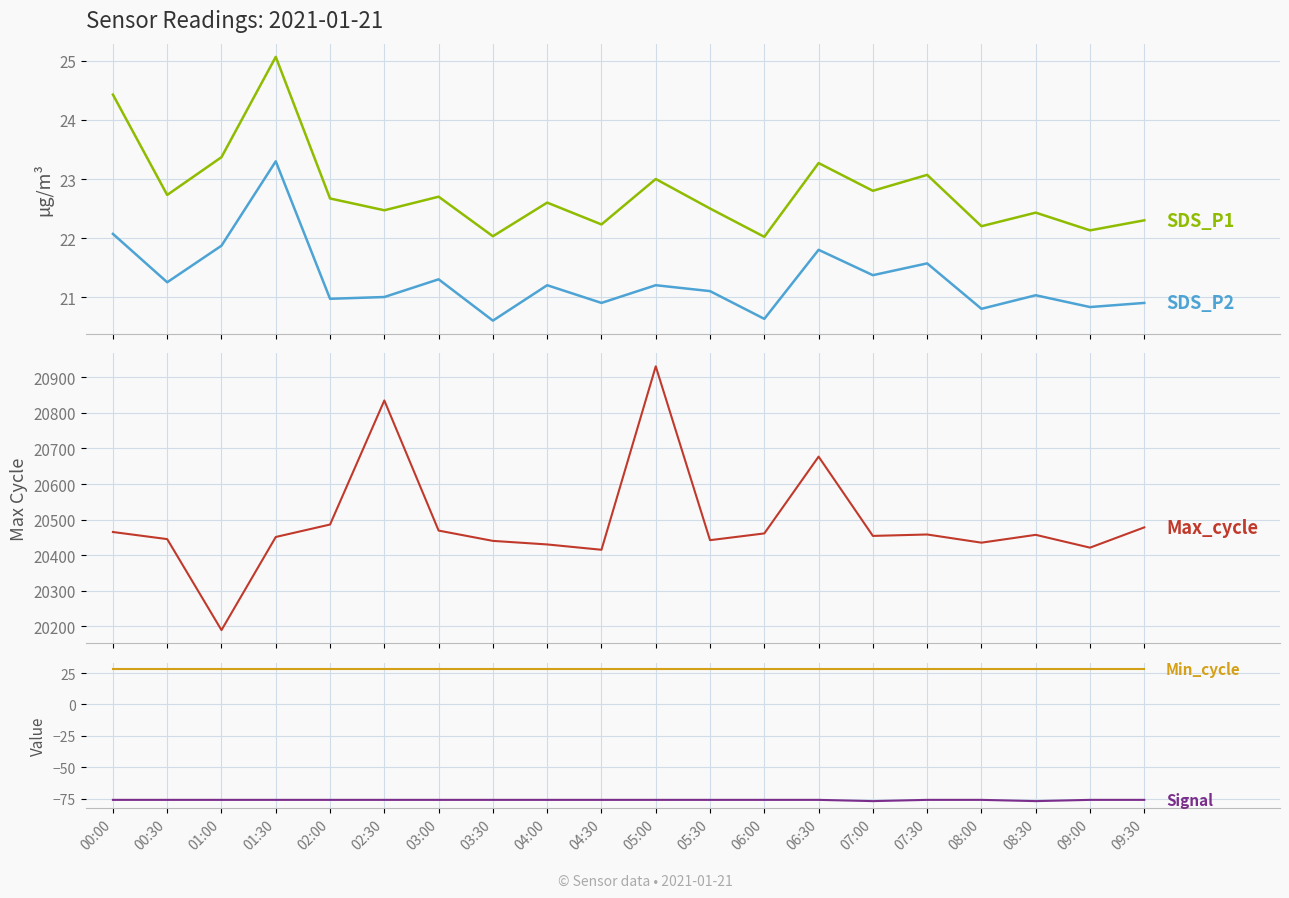

What is the label of the 2nd point from the right?

09:00